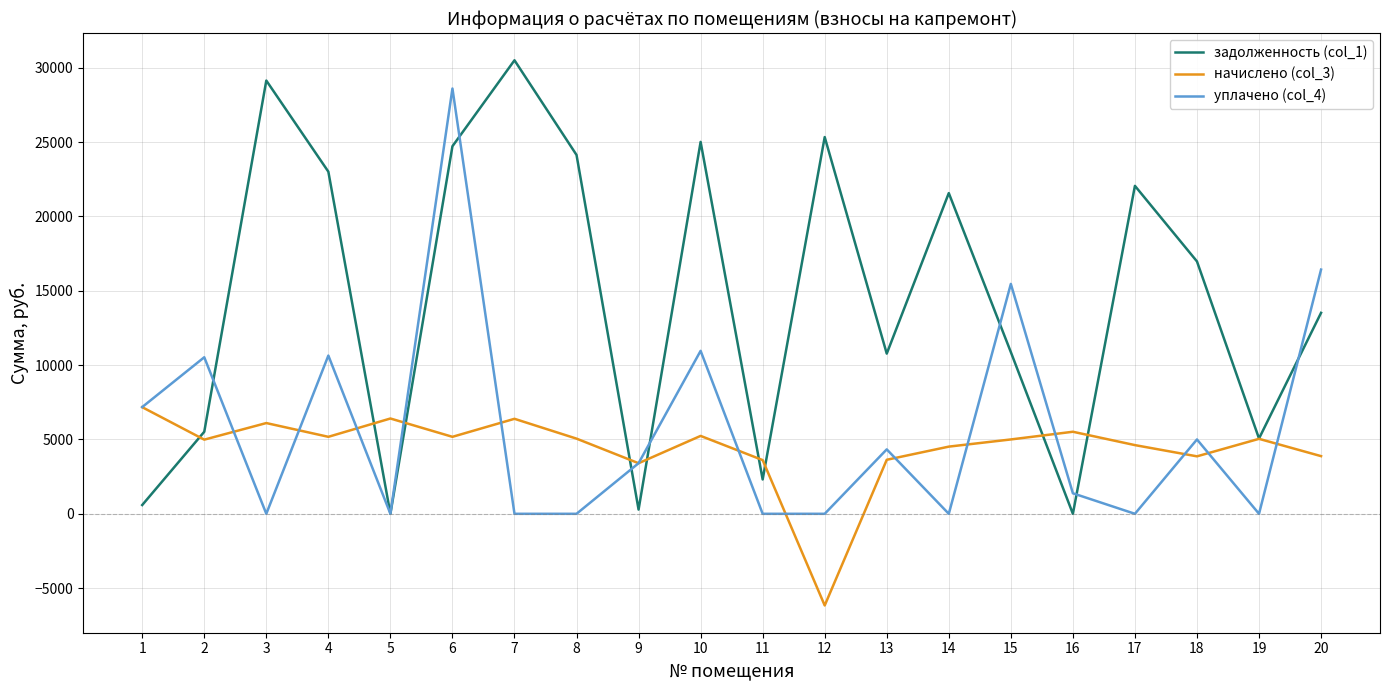

Where is the first local minimum for уплачено (col_4)?

3